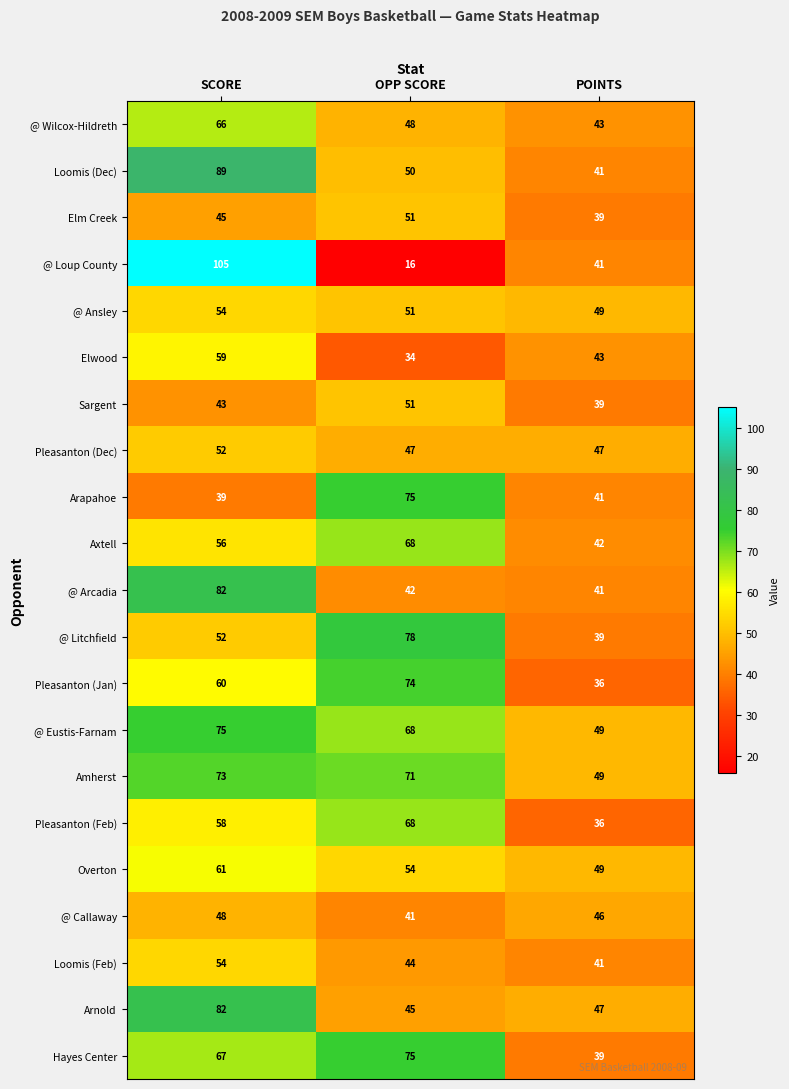

Which series has the largest total across all categories?

Amherst